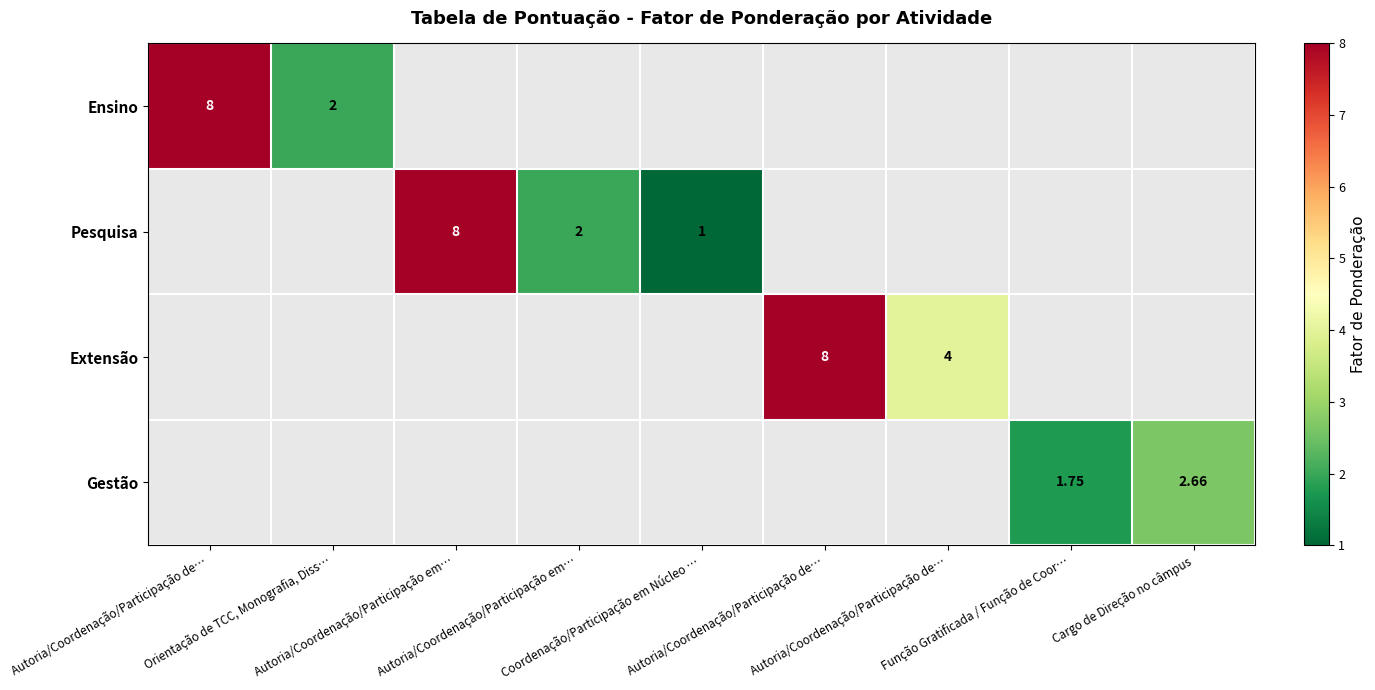

Between Orientação de TCC, Monografia, Diss… and Autoria/Coordenação/Participação em…, which is larger?

Autoria/Coordenação/Participação em…